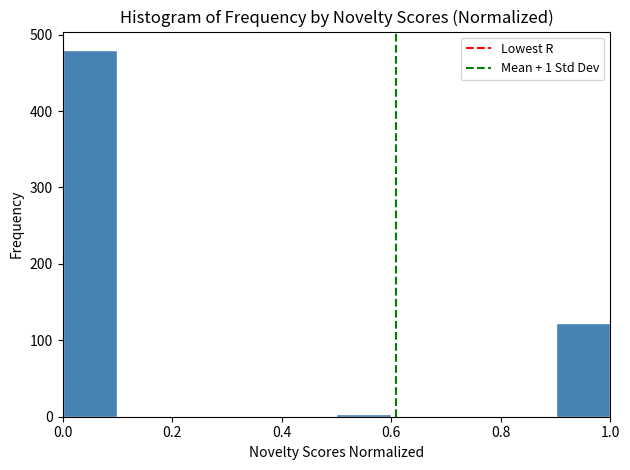

Over which range of the x-axis is the bar tallest?

0.0 to 0.1